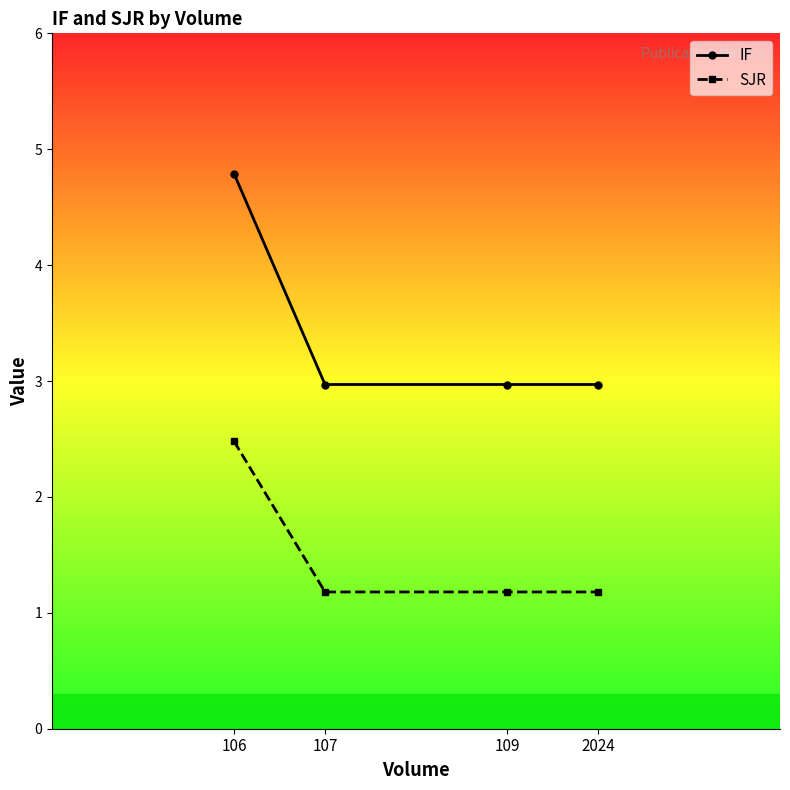

At which label does IF reach its peak?

106